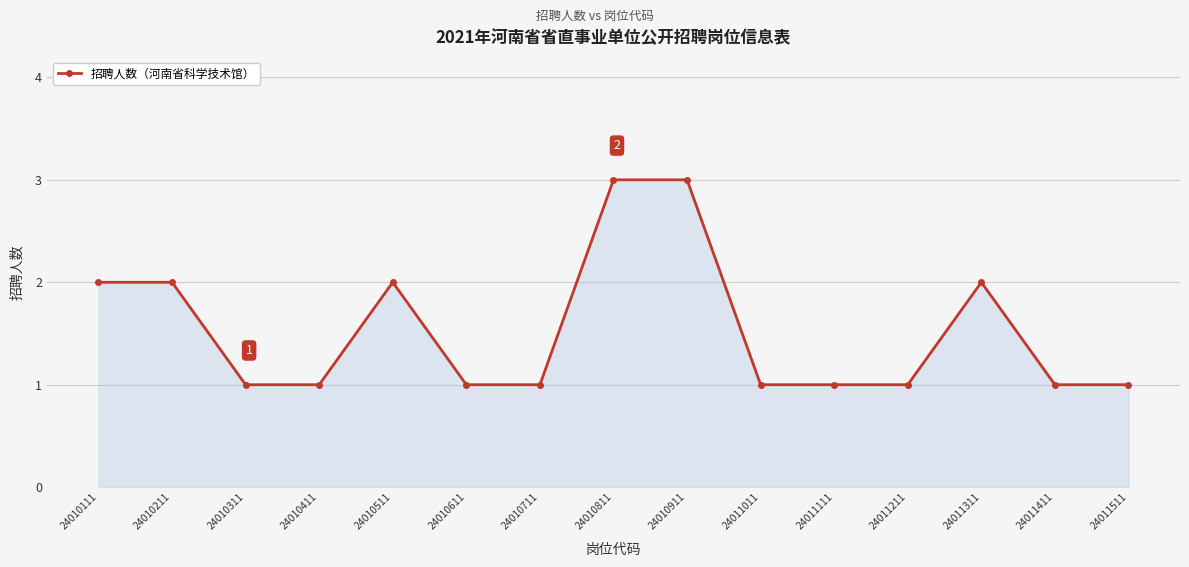

True or false: the data has more than 0 interior local peaks.

True